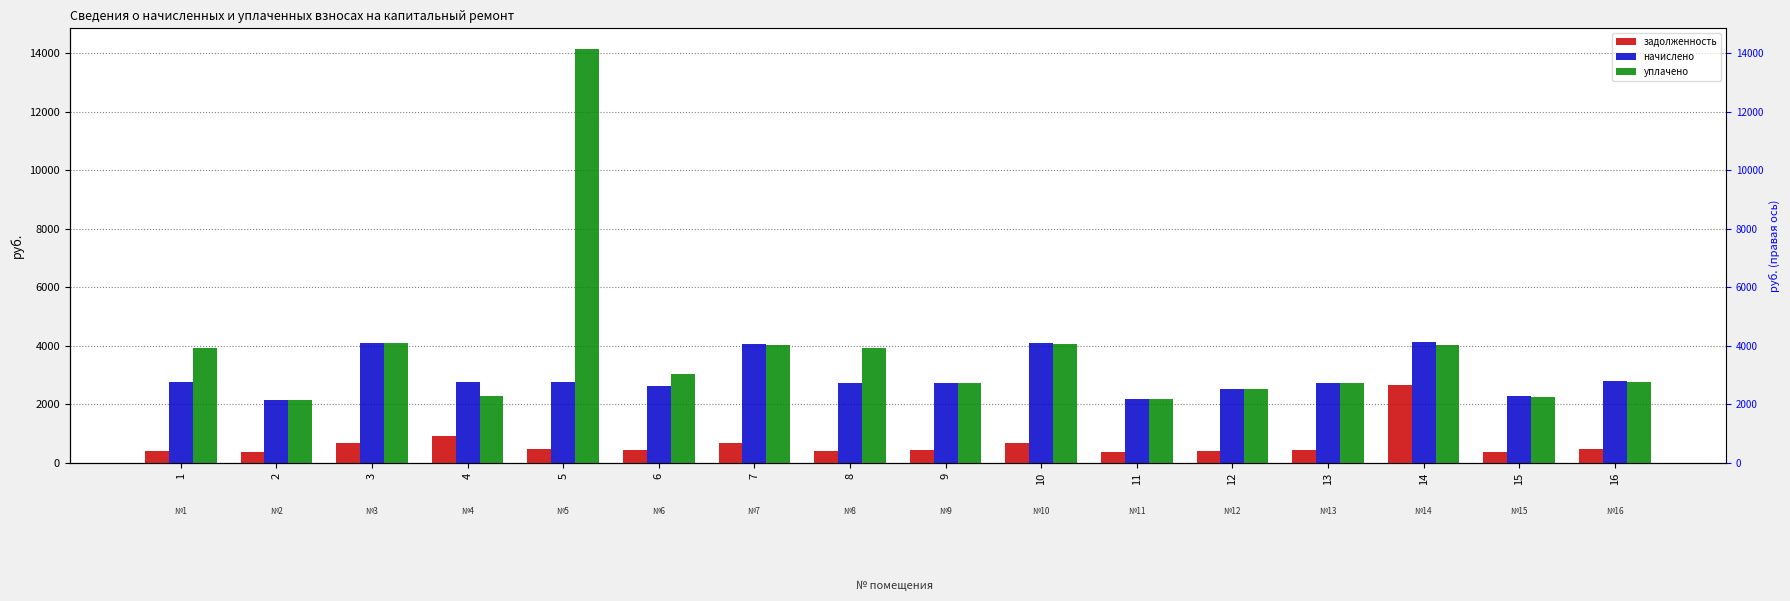

What is the sum of the начислено values at 5 and 10?

6876.3